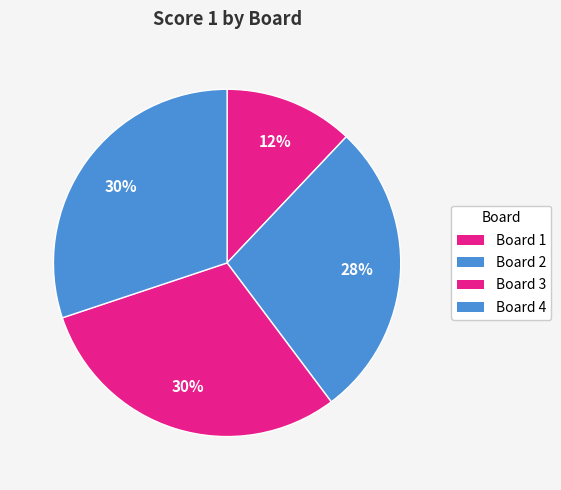

Is there a majority slice in this chart?

No